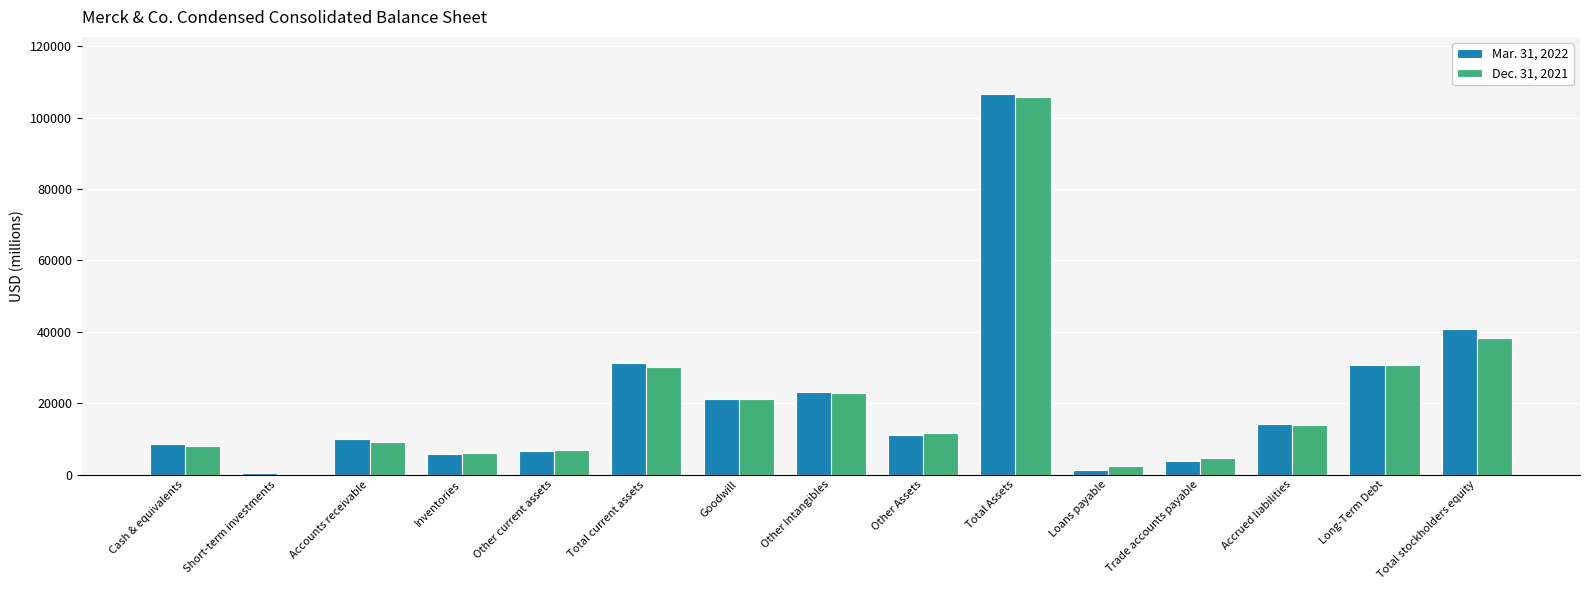

What is the greatest value displayed?

106668